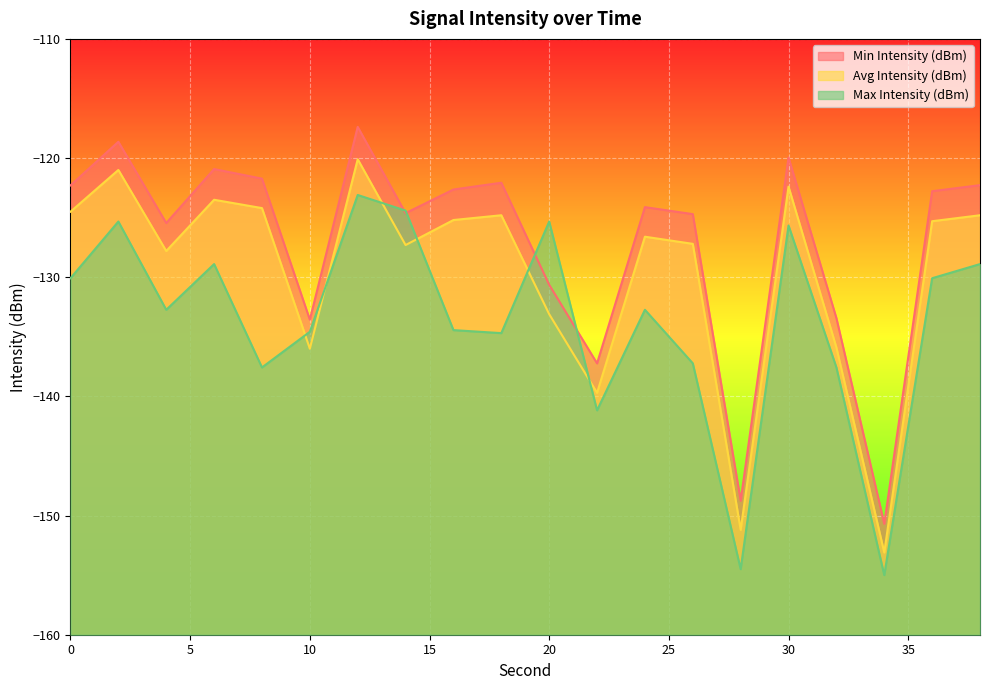

List the series in order of their overall mean, lowest first.

Max Intensity (dBm), Avg Intensity (dBm), Min Intensity (dBm)